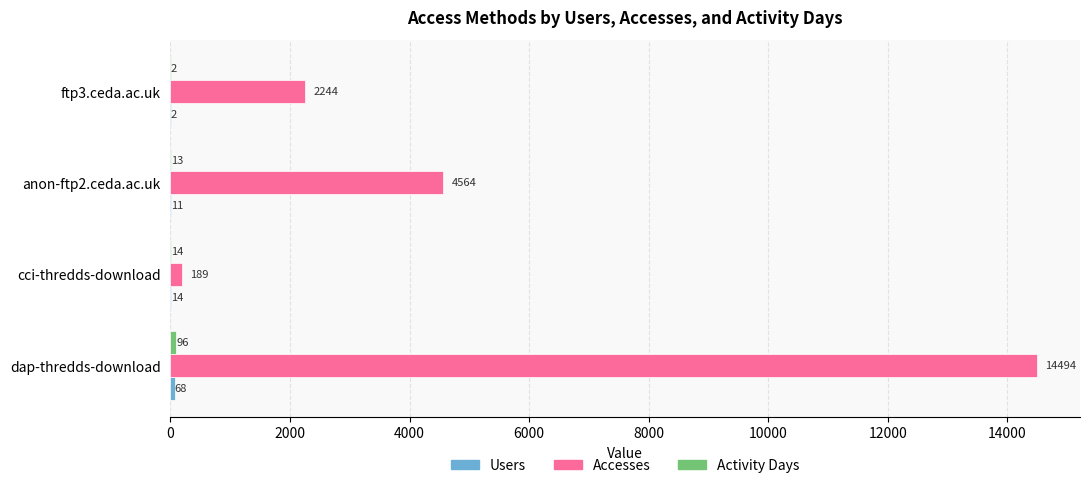

At which label is Accesses closest to 7341?

anon-ftp2.ceda.ac.uk